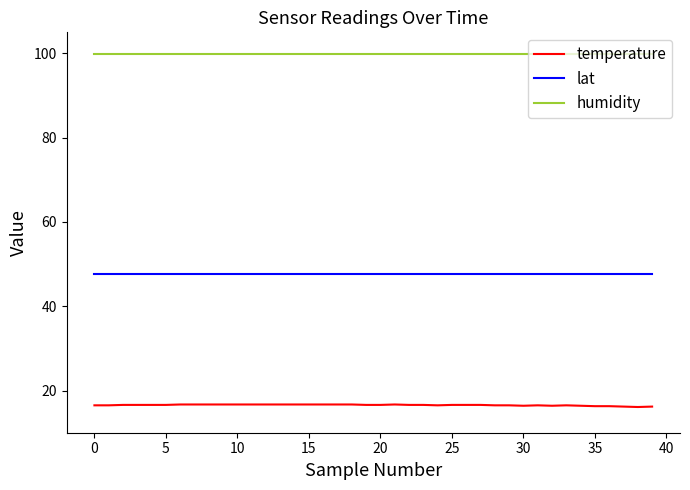

Which series has the largest total across all categories?

humidity